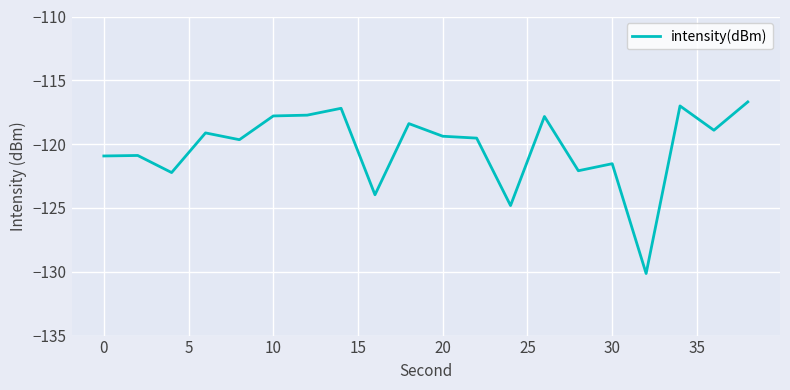

What is the difference between the maximum and minimum values?

13.4